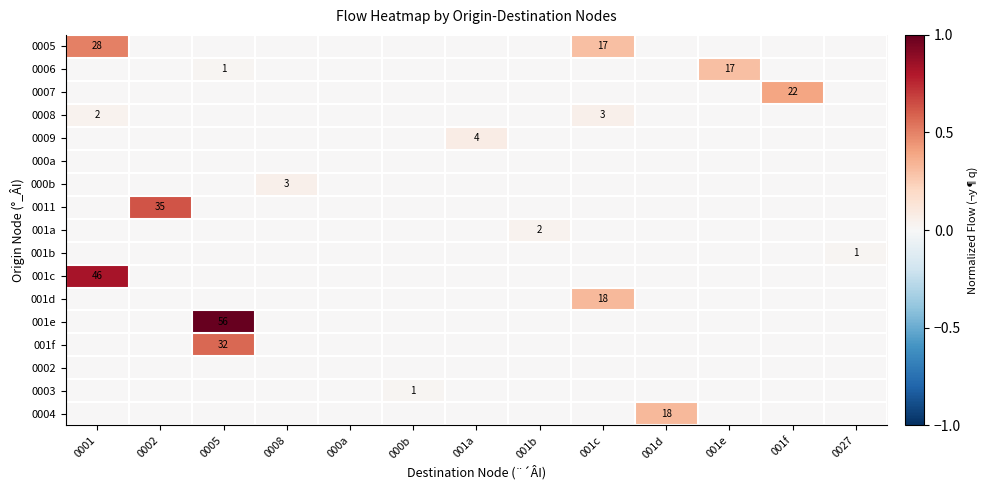

How many distinct data groups are displayed?

17